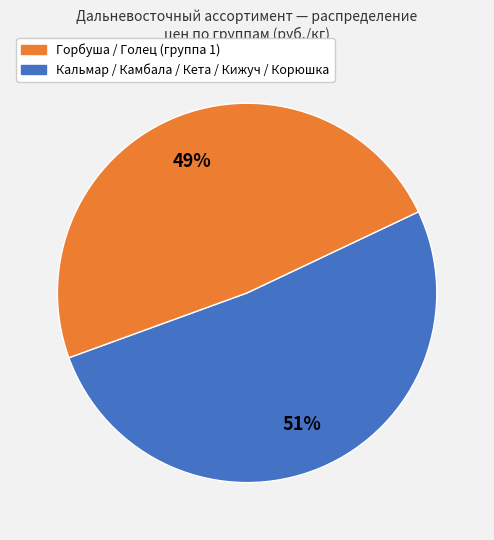

Is there any slice that represents more than half of the pie?

Yes